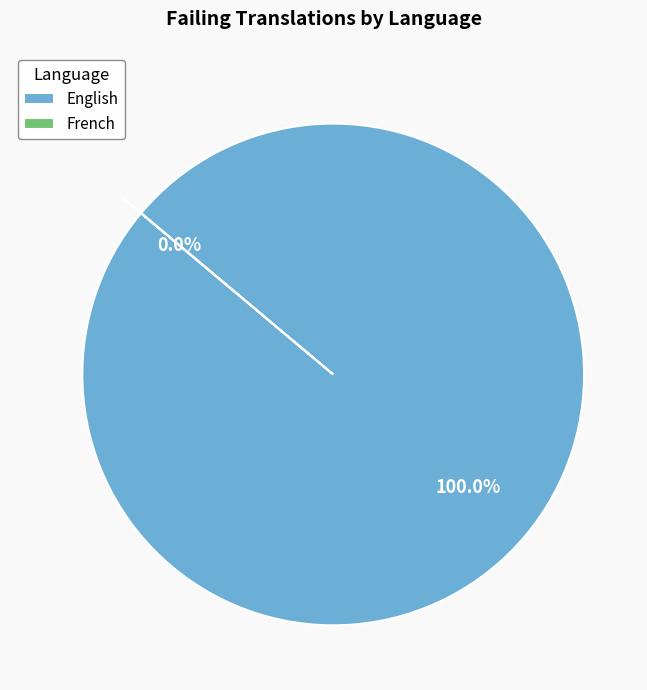

Is the sum of English and French greater than half?

Yes